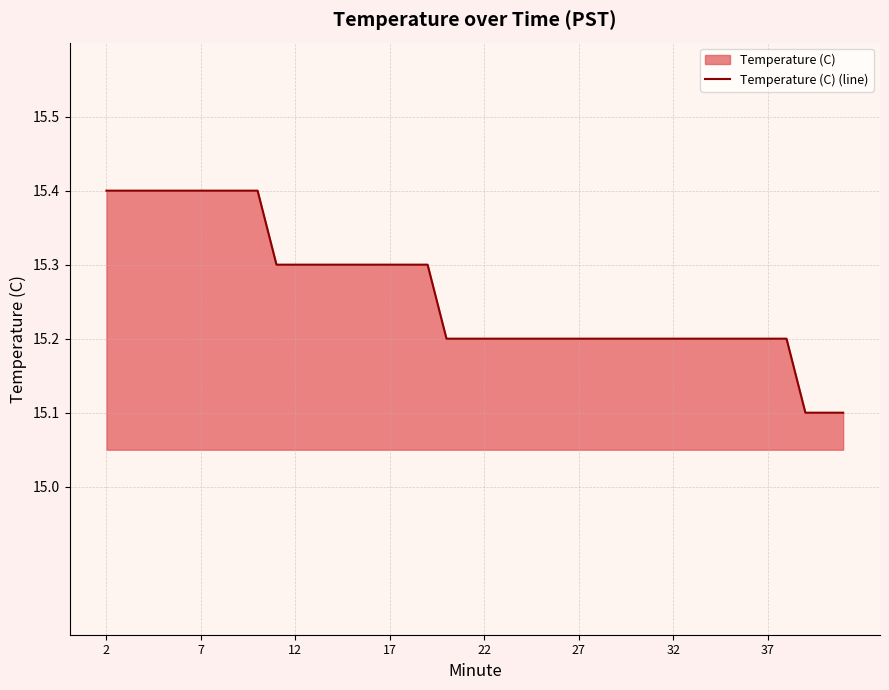

The value at 23 is 15.2. True or false?

True